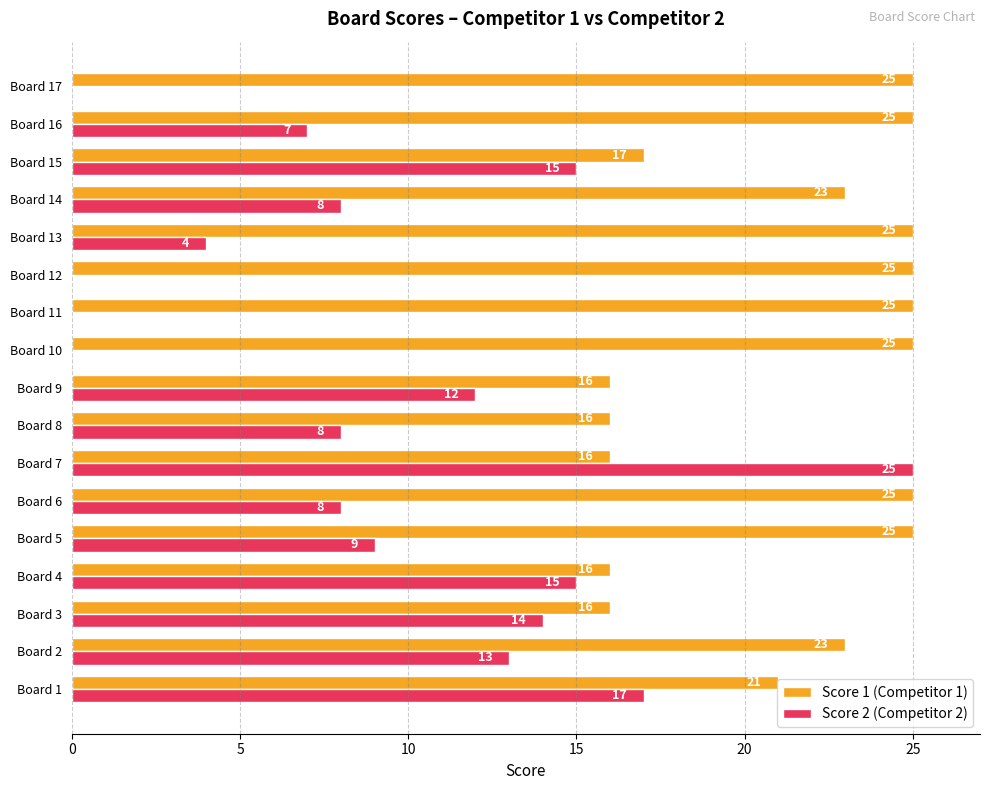

At which category is the sum across all series the highest?

Board 7